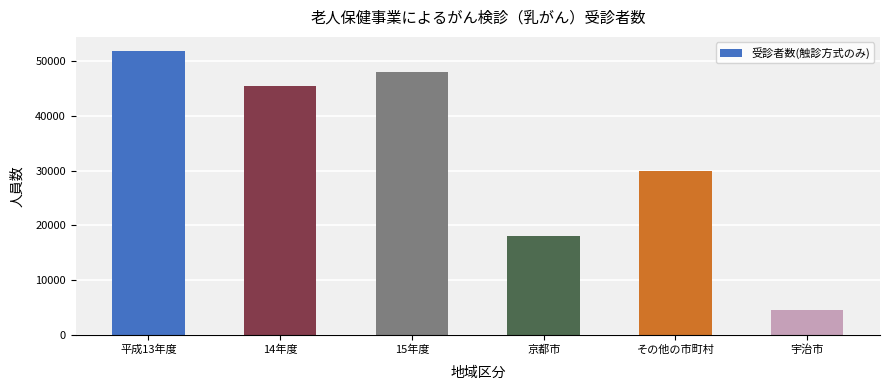

How many data points are less than 45476?

3